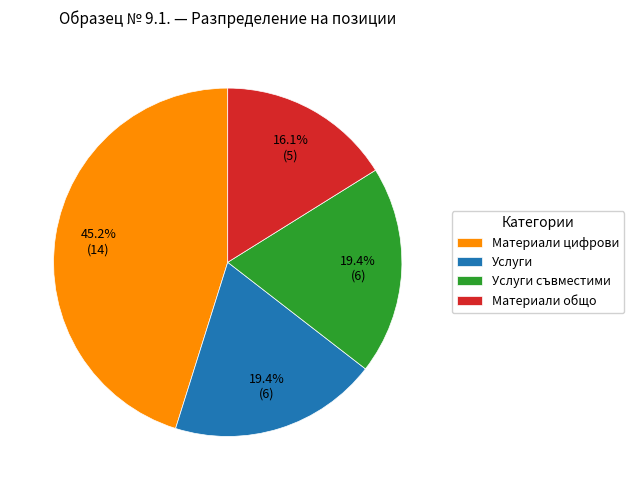

To the nearest percent, what is the difference between the largest and smallest slice percentages?

29%